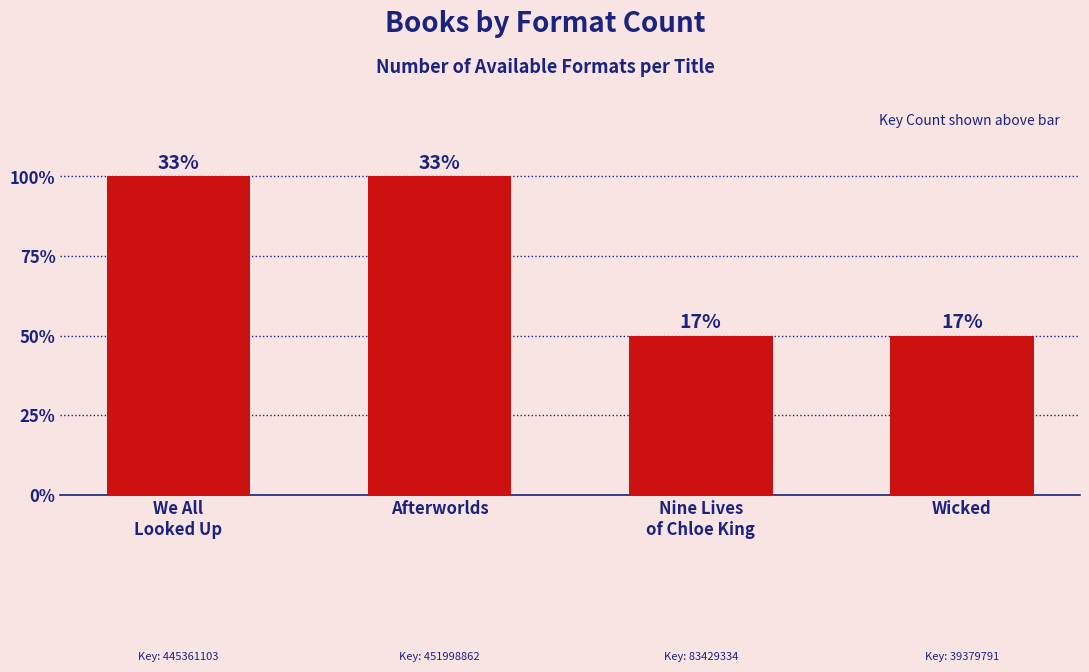

Are the bars horizontal?

No